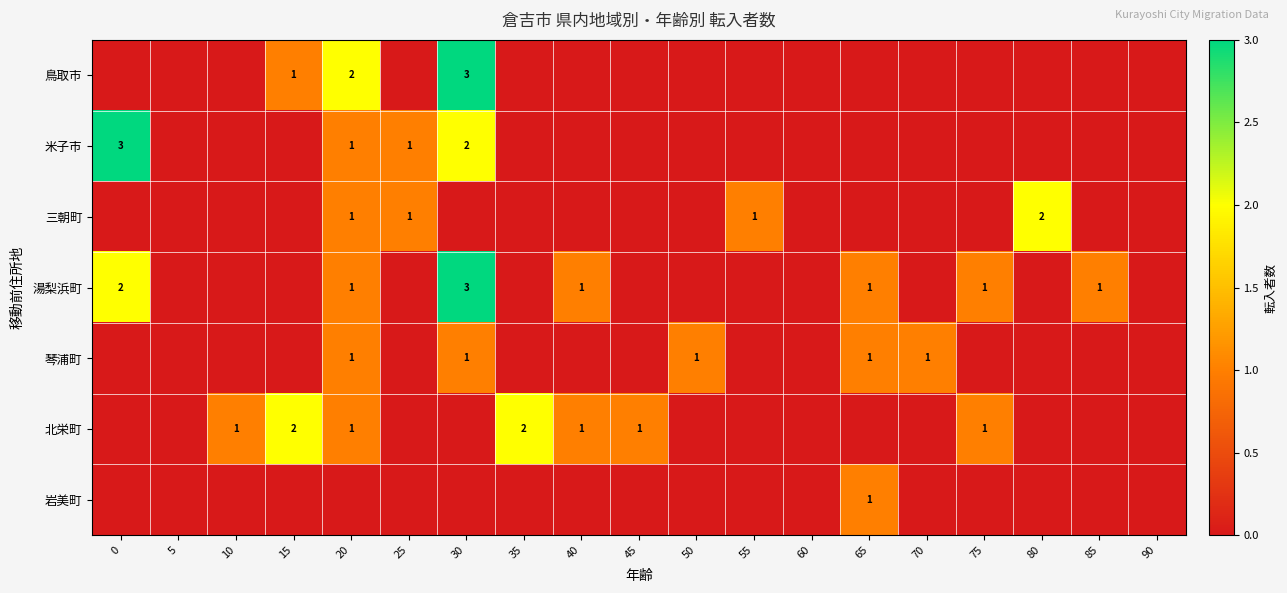

True or false: 北栄町 has a value of 4 at 15.

False